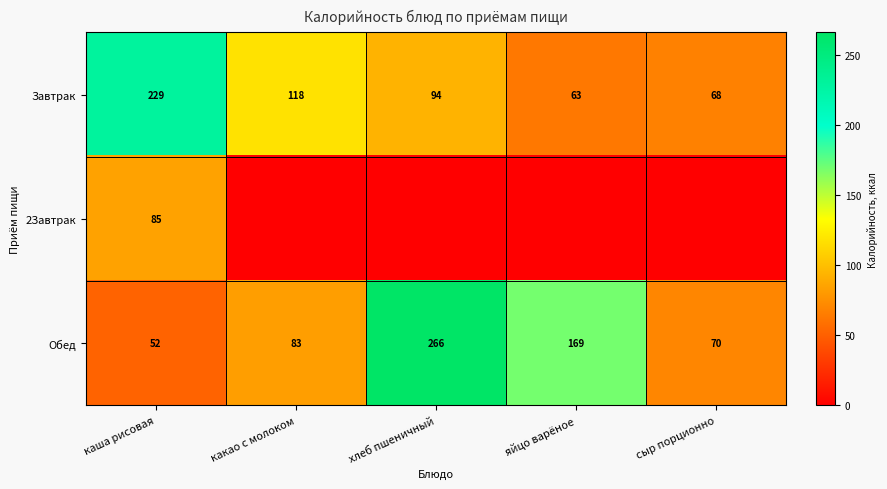

The Завтрак series shows 24 at хлеб пшеничный. True or false?

False